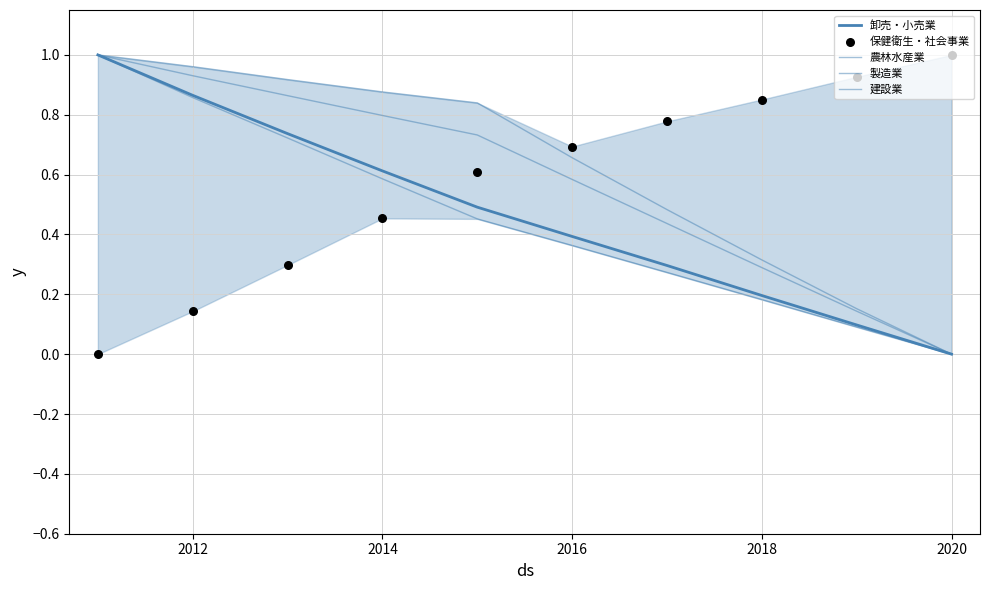

Which series has the largest total across all categories?

農林水産業